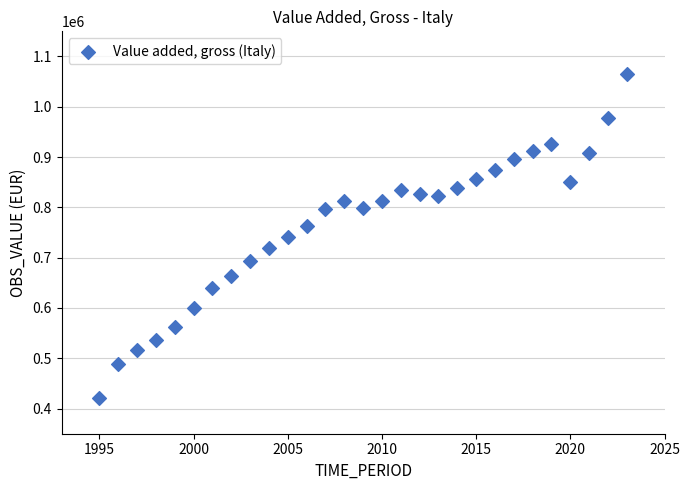

What is the range of X values (max minus min)?

28.0